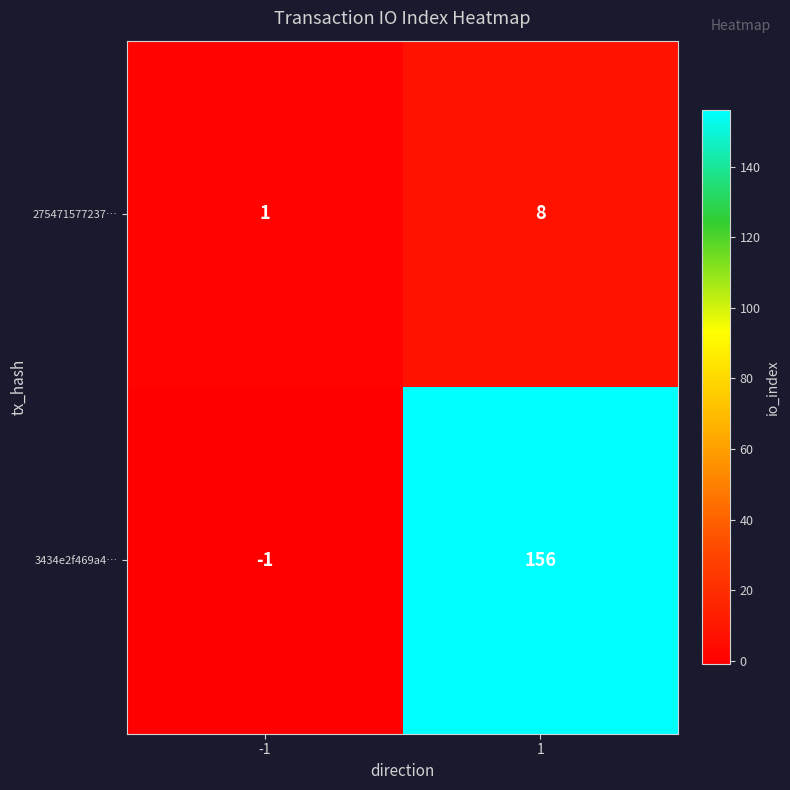

What is the difference between the maximum and minimum values in the 275471577237… series?

7